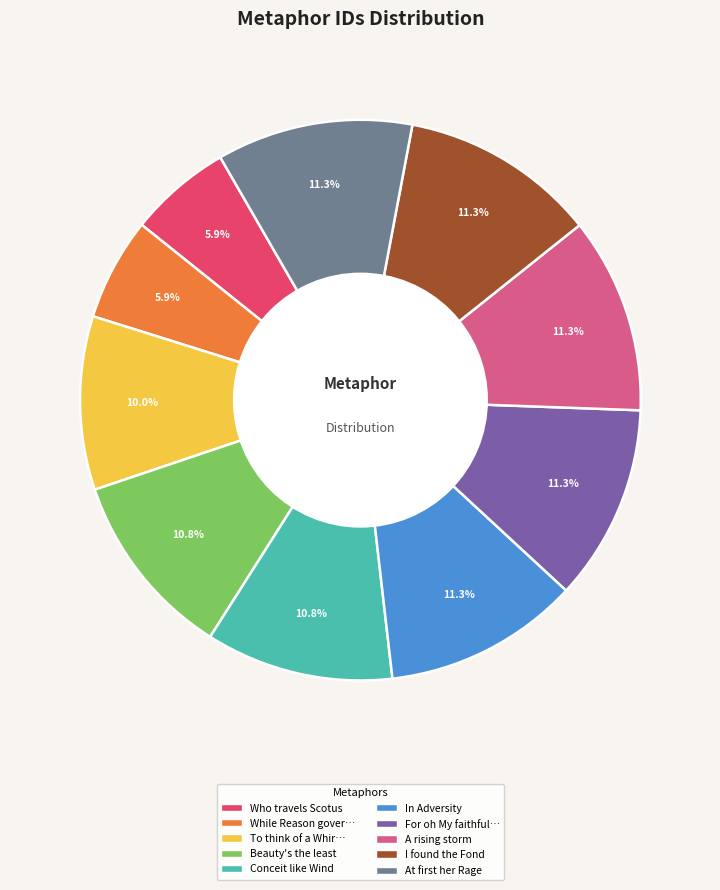

Is there any slice that represents more than half of the pie?

No